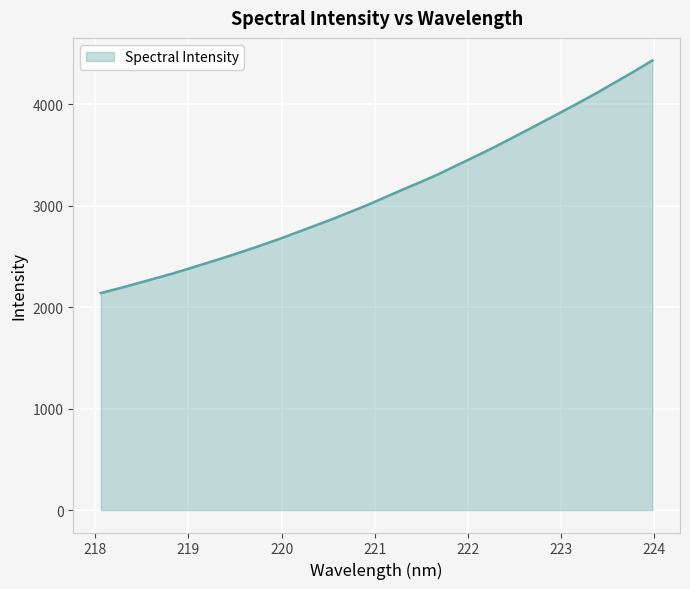

Reading left to right, what are all the values shown in this chart?

2138.3	2183.8	2231.4	2280.3	2328.9	2382.4	2437.0	2491.7	2549.4	2608.6	2670.0	2735.1	2800.9	2867.0	2937.2	3007.9	3085.3	3161.4	3235.5	3312.7	3397.7	3481.6	3566.9	3657.2	3748.4	3840.9	3933.8	4027.0	4123.9	4224.7	4325.4	4431.3